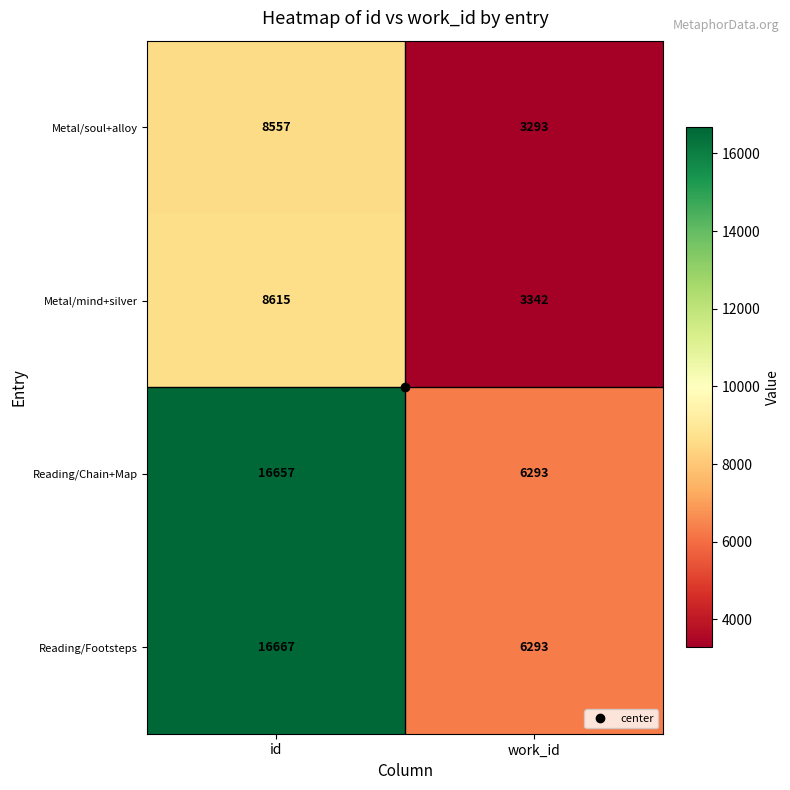

Which category has the lowest value across all series?

work_id